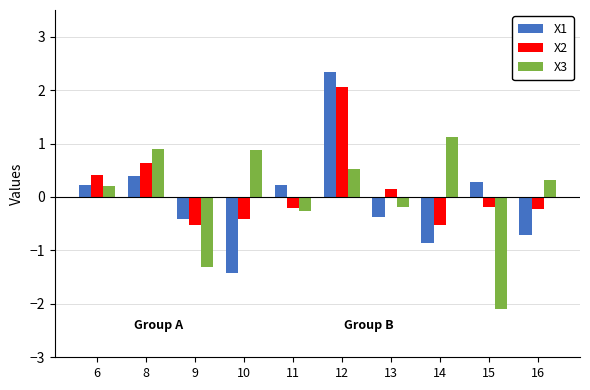

What is the minimum value for X3?

-2.1